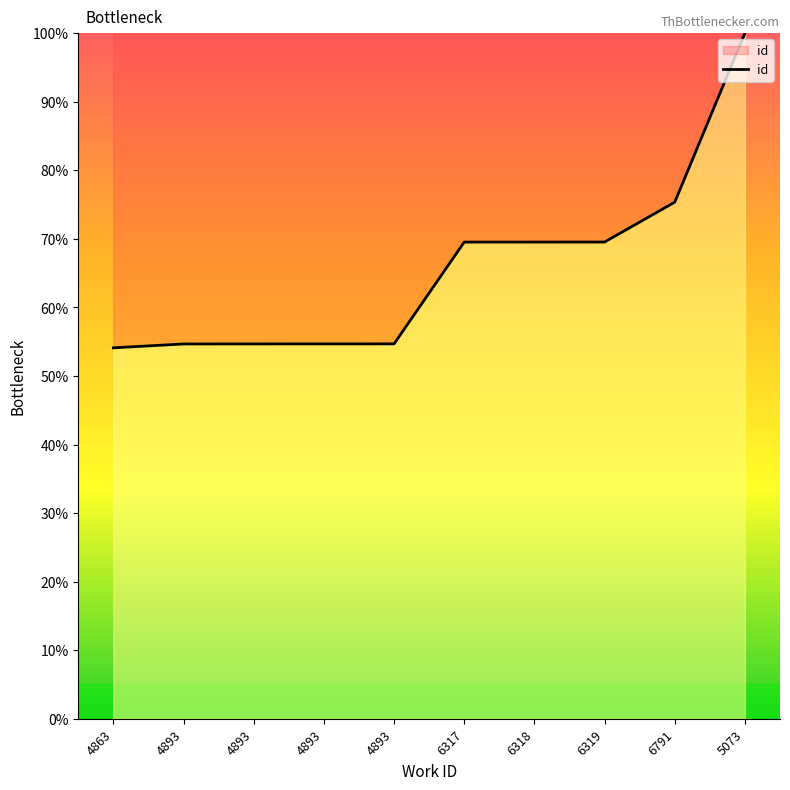

What is the change in value from 4863 to 6318?

+15.4